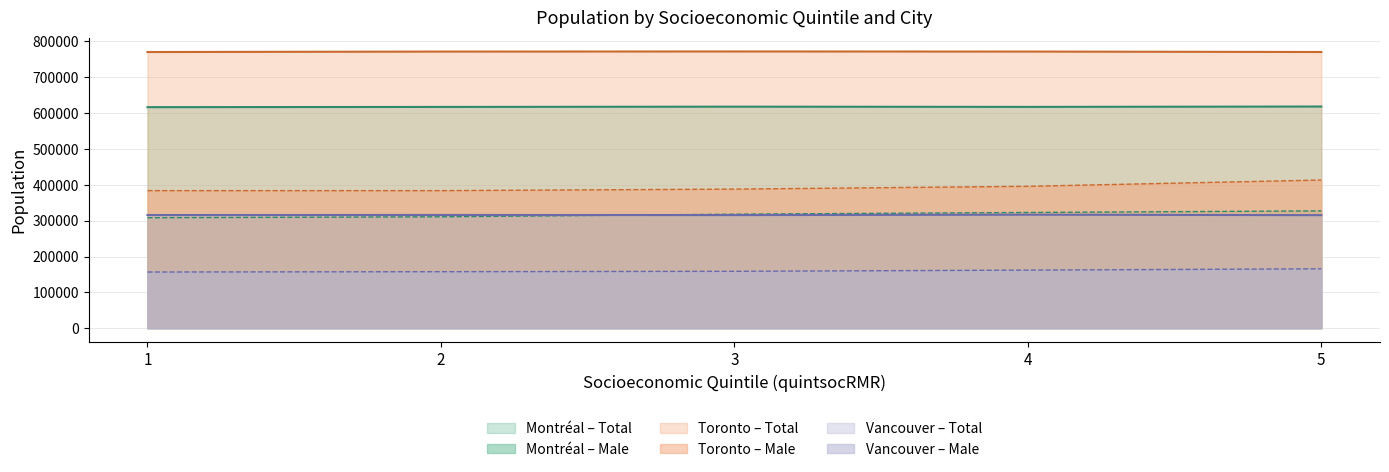

What is the difference between the maximum and minimum values in the Ttotal_Toronto series?

1570